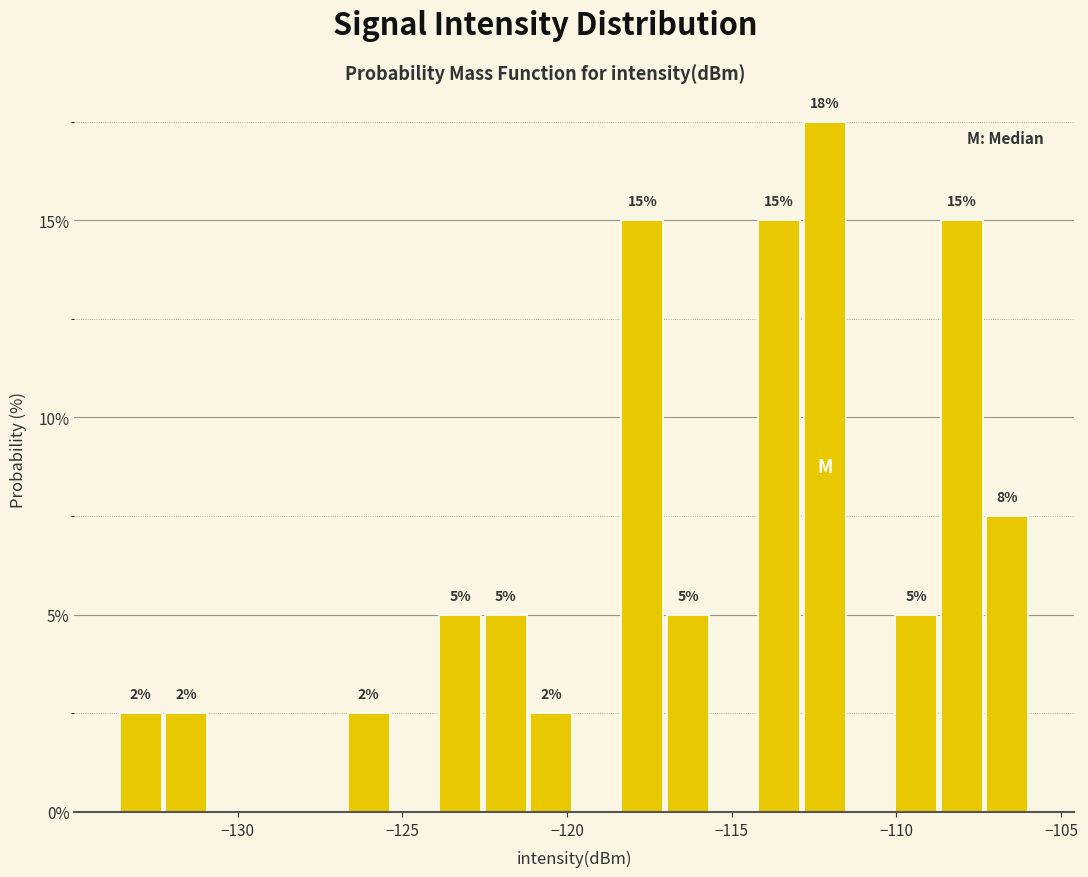

Around what value on the x-axis is the tallest bar? Give the approximate position of its centre, as read against the axis.

-112.0